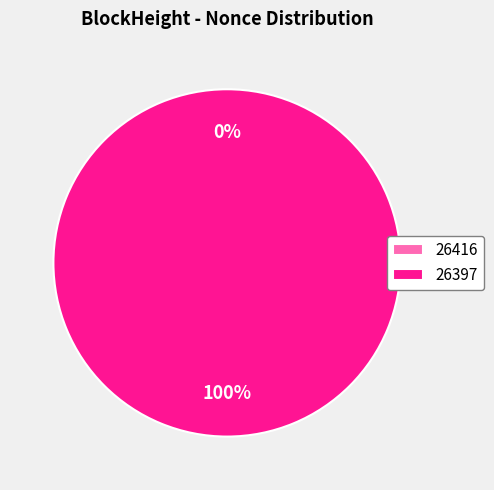

Which category has the smallest portion of the pie?

26416